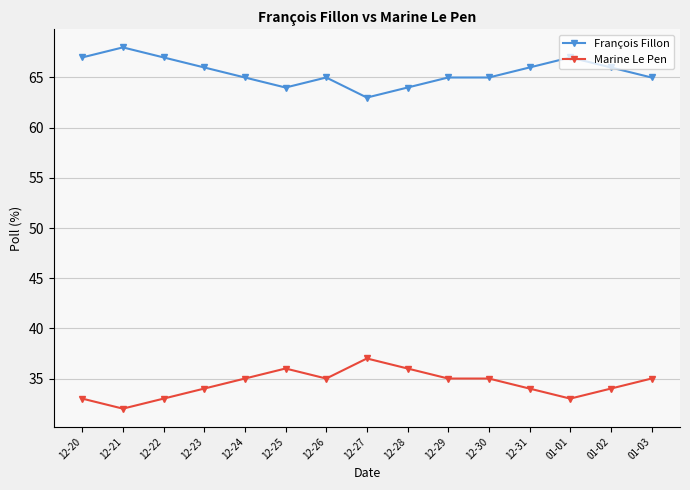

Reading left to right, what are all the values shown in this chart?

François Fillon: 12-20=67	12-21=68	12-22=67	12-23=66	12-24=65	12-25=64	12-26=65	12-27=63	12-28=64	12-29=65	12-30=65	12-31=66	01-01=67	01-02=66	01-03=65
Marine Le Pen: 12-20=33	12-21=32	12-22=33	12-23=34	12-24=35	12-25=36	12-26=35	12-27=37	12-28=36	12-29=35	12-30=35	12-31=34	01-01=33	01-02=34	01-03=35